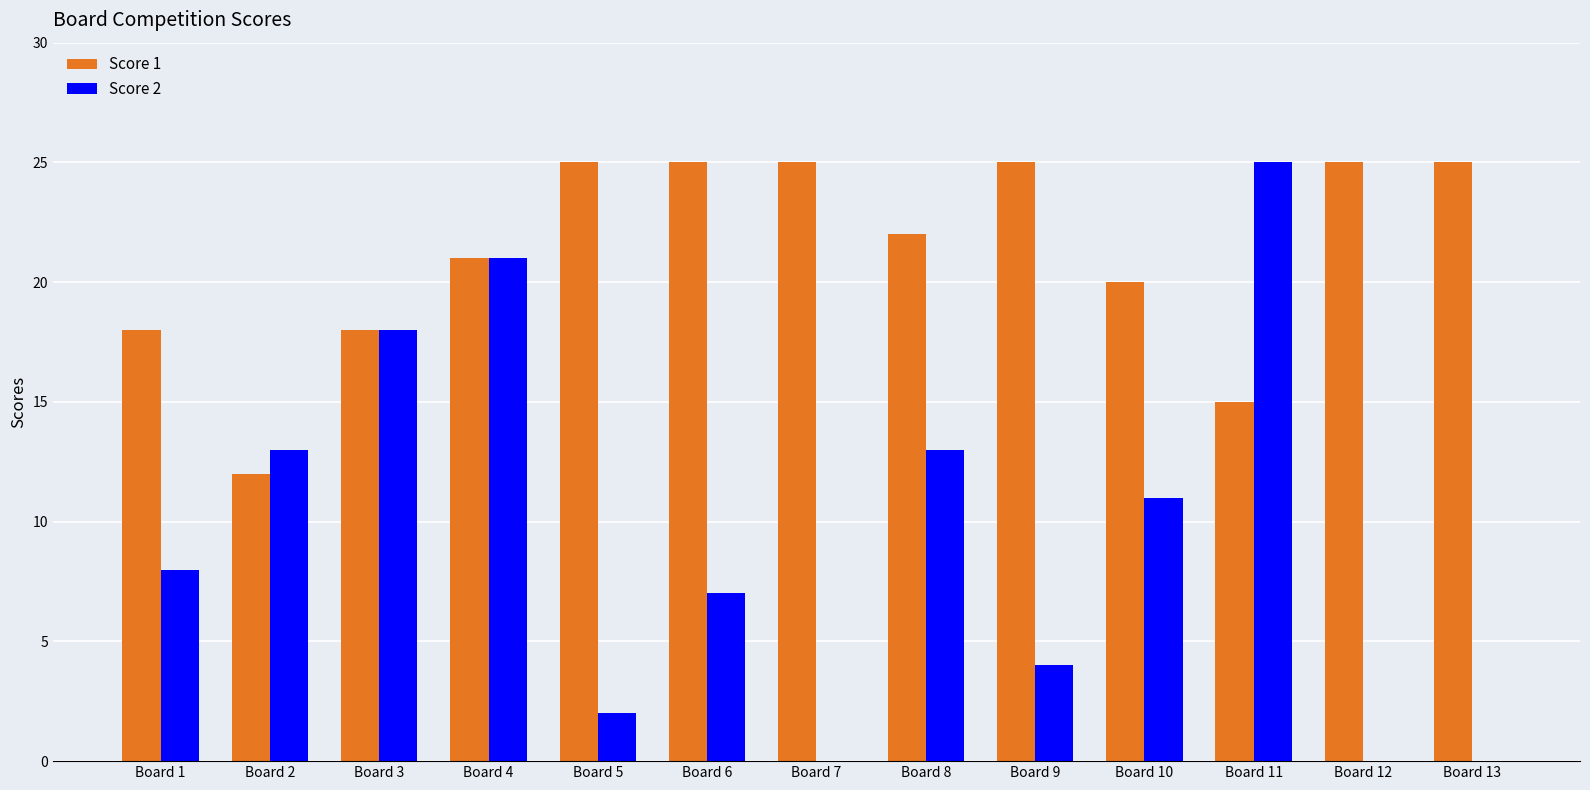

How many groups of bars are there?

13